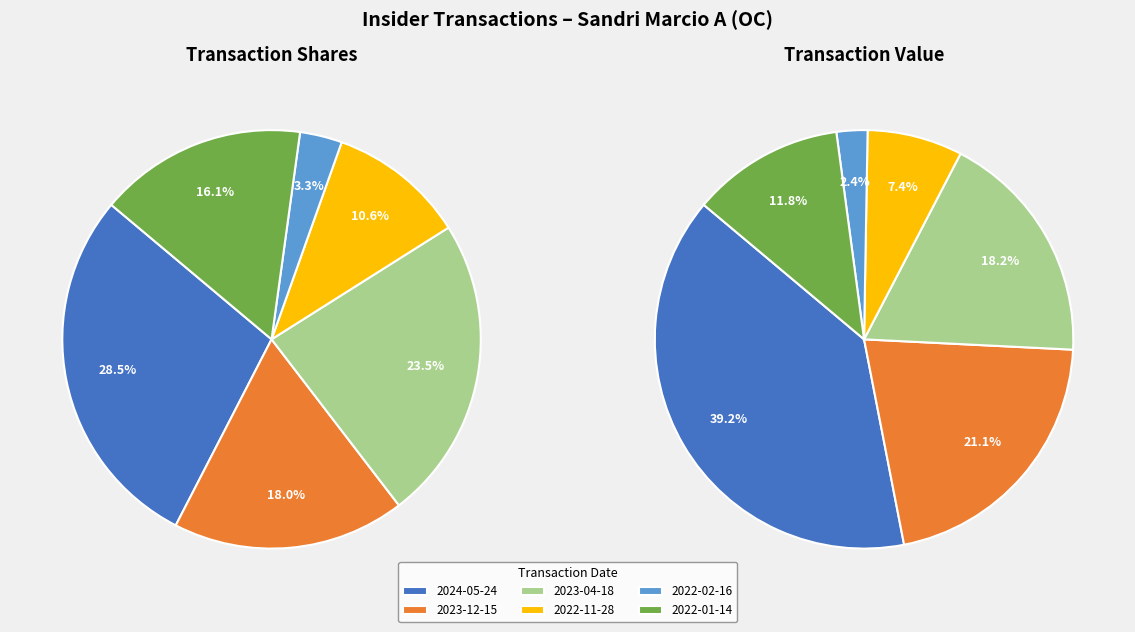

To the nearest percent, what is the combined percentage of 2023-04-18 and 2022-11-28?

26%